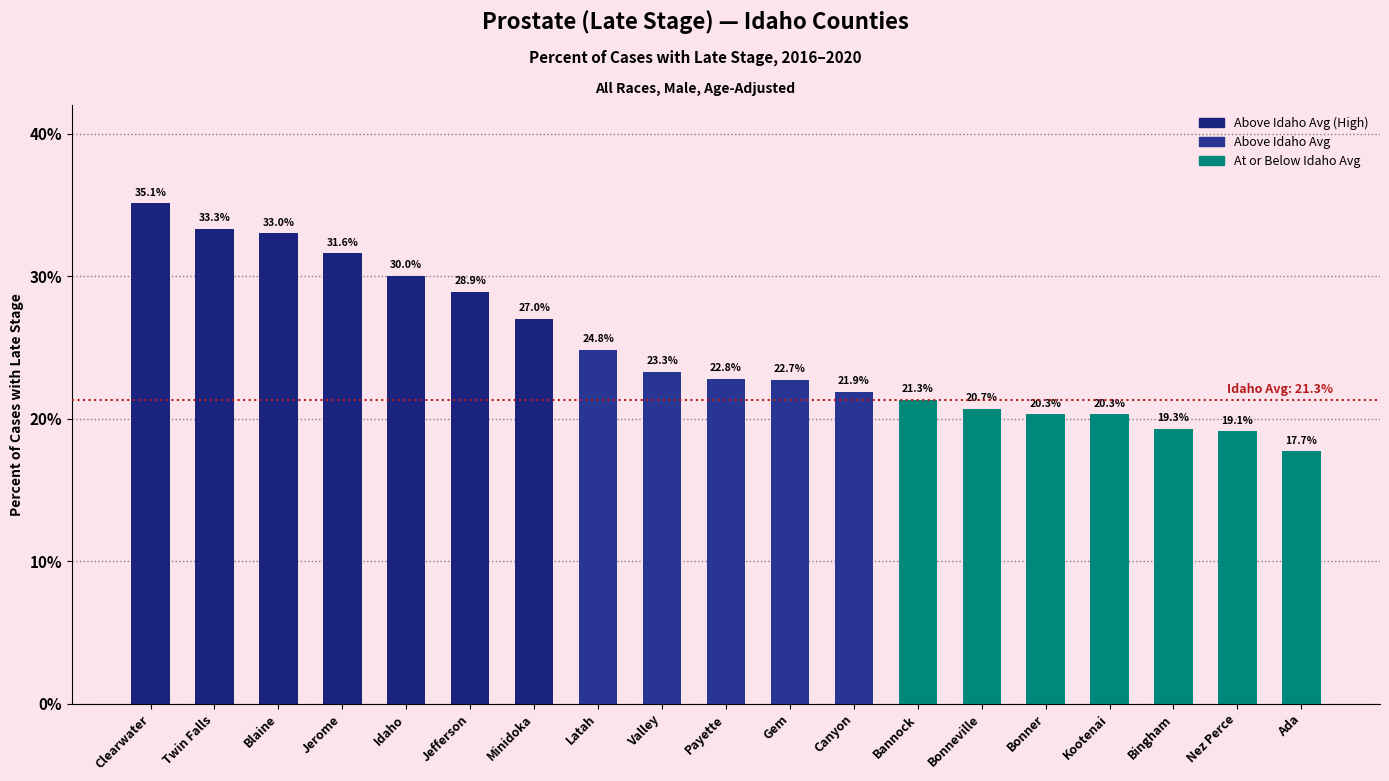

What value does the data have at Valley?

23.3